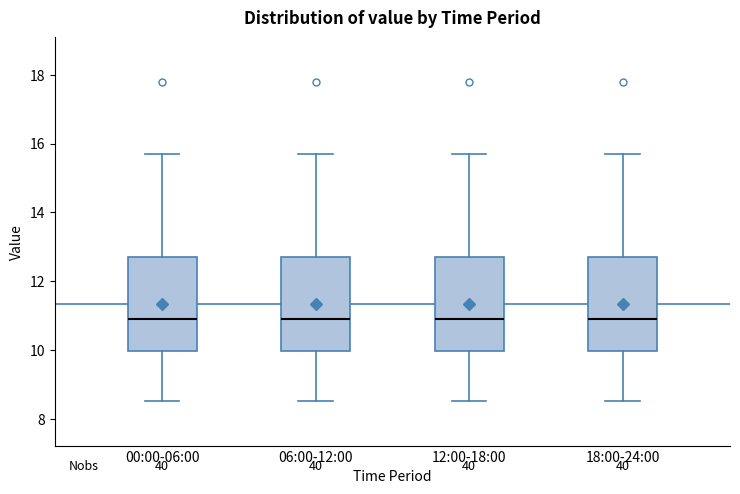

Where does the upper whisker of the box for 12:00-18:00 end on the y-axis? The values are not printed on the chart, so give them approximately, as read against the axis.

15.8